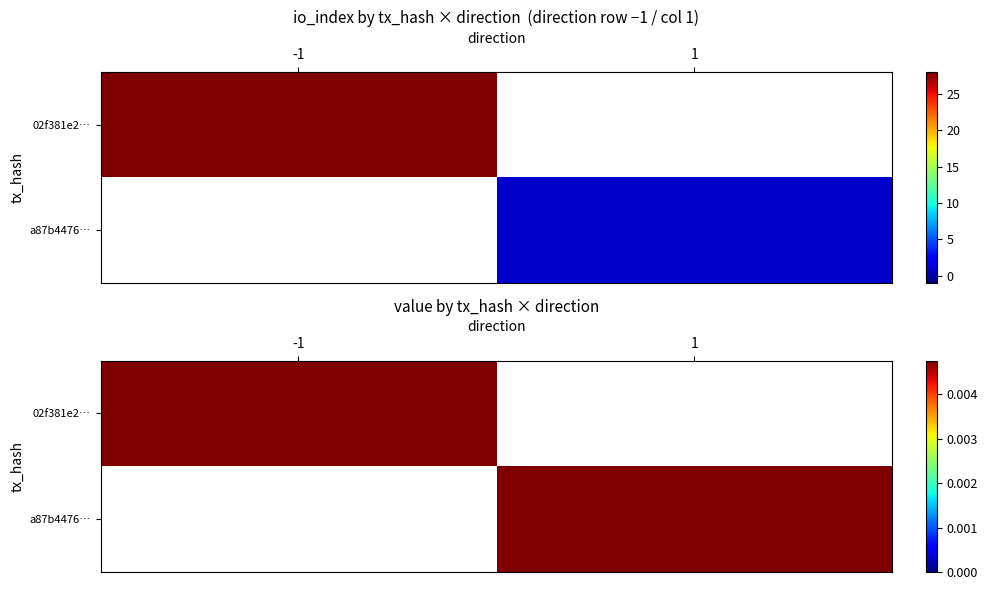

Reading left to right, transcribe all the data shown in this chart.

02f381e26bc1b5eba612f63007dc67a9cc36e4f: 0=-1	1=28
a87b4476e99dce68c2efb4ddc36abbda16e848c: 0=1	1=1